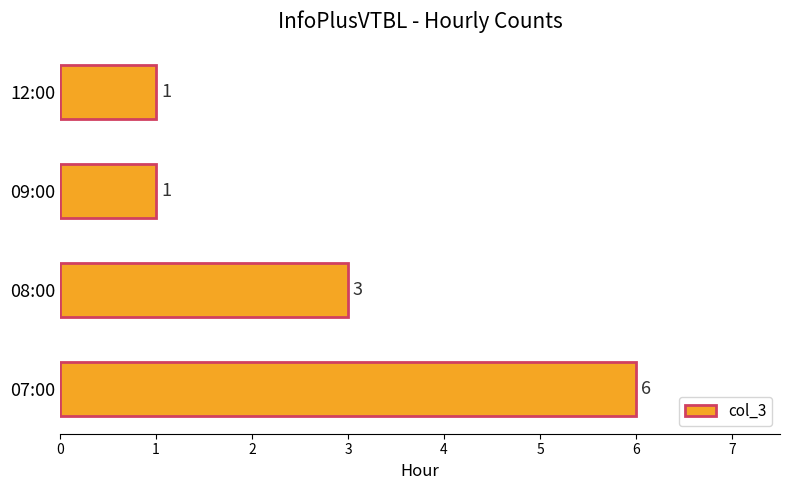

How many distinct data groups are displayed?

1